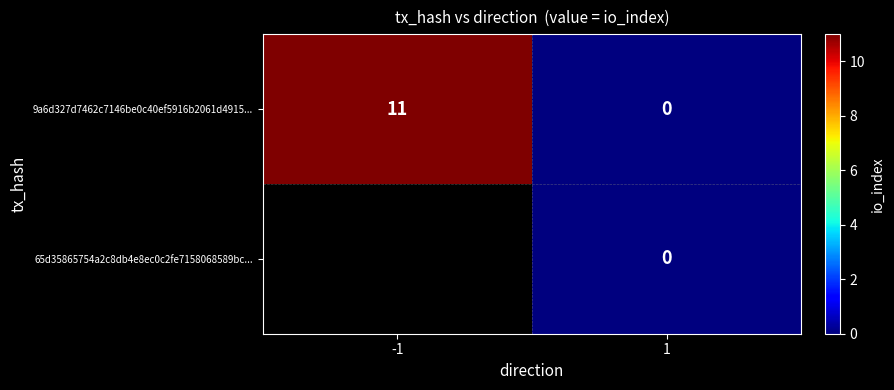

What is the sum of the 9a6d327d7462c7146be0c40ef5916b2061d4915... values at 1 and -1?

11